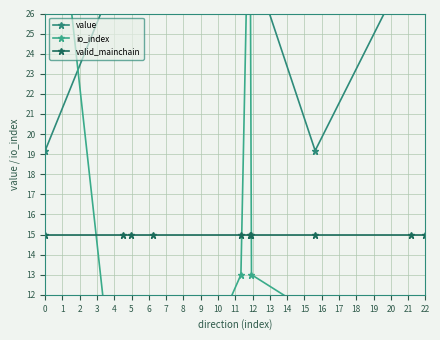

At which category is the sum across all series the highest?

4